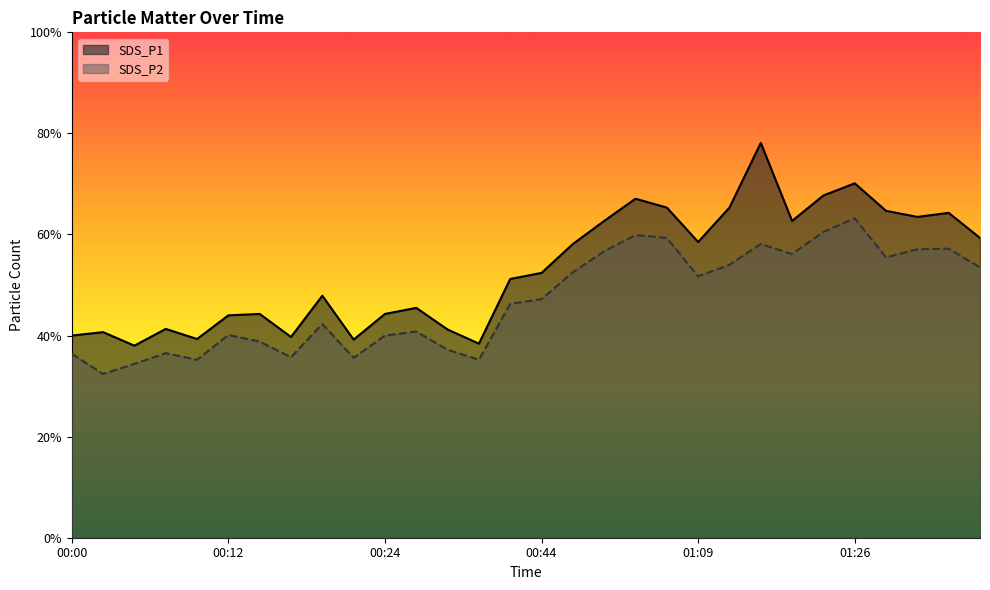

True or false: SDS_P2 has a value of 11.7 at 00:17.

False